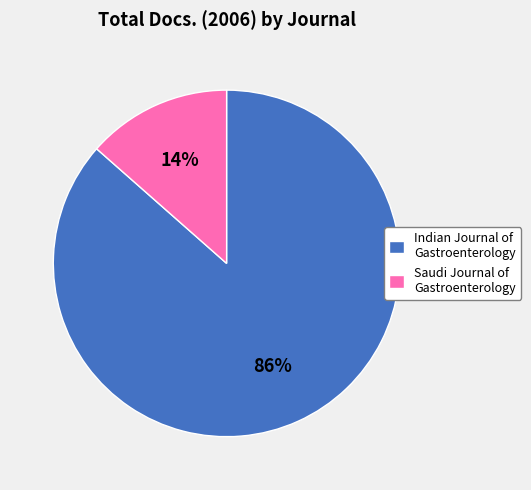

What is the majority slice?

Indian Journal of Gastroenterology